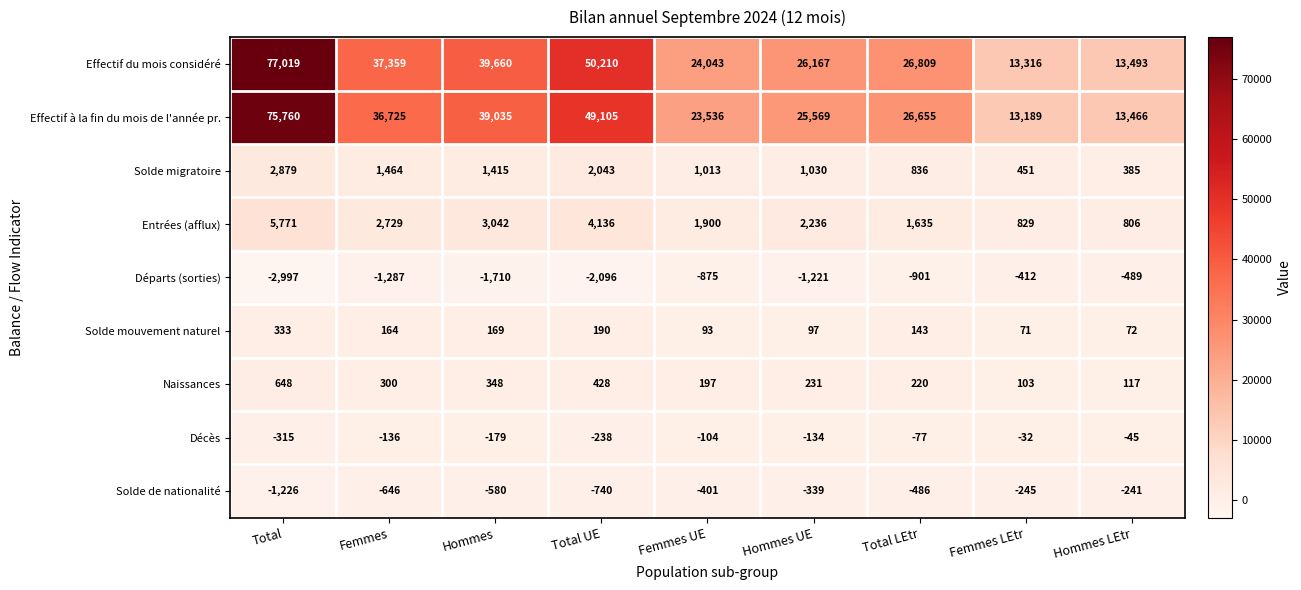

Which label corresponds to the smallest value in the chart?

Total